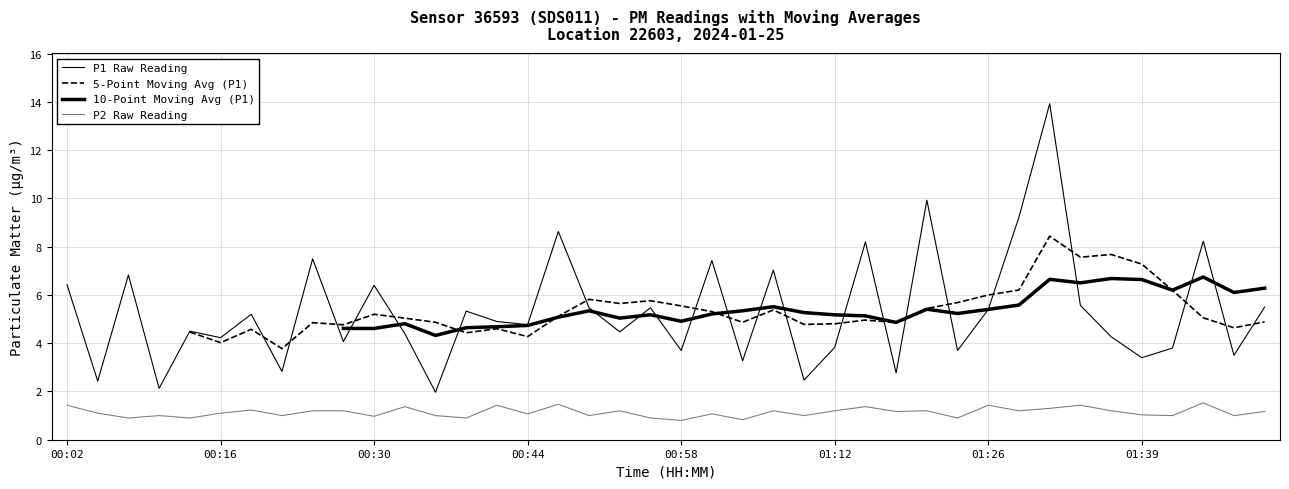

Which series changed the most between 01:12 and 27?

P1 Raw Reading